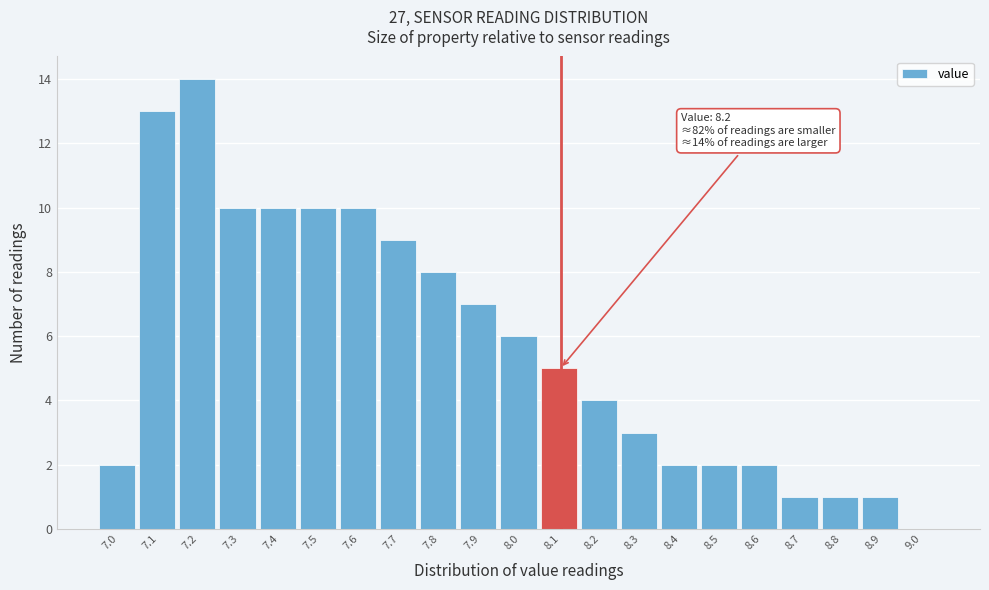

Reading left to right, what are all the values shown in this chart?

7.0=2	7.1=13	7.2=14	7.3=10	7.4=10	7.5=10	7.6=10	7.7=9	7.8=8	7.9=7	8.0=6	8.1=5	8.2=4	8.3=3	8.4=2	8.5=2	8.6=2	8.7=1	8.8=1	8.9=1	9.0=0